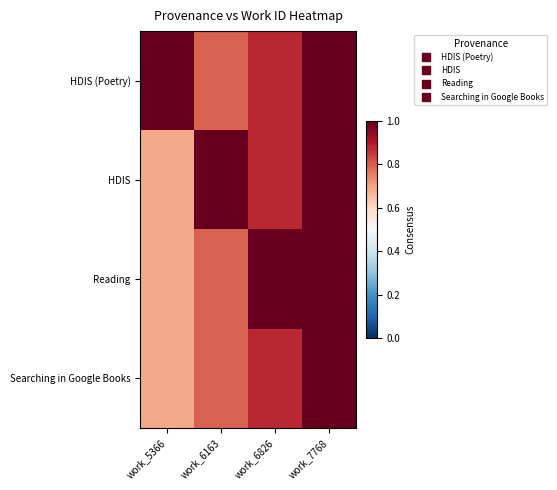

Which series has the largest total across all categories?

HDIS (Poetry)